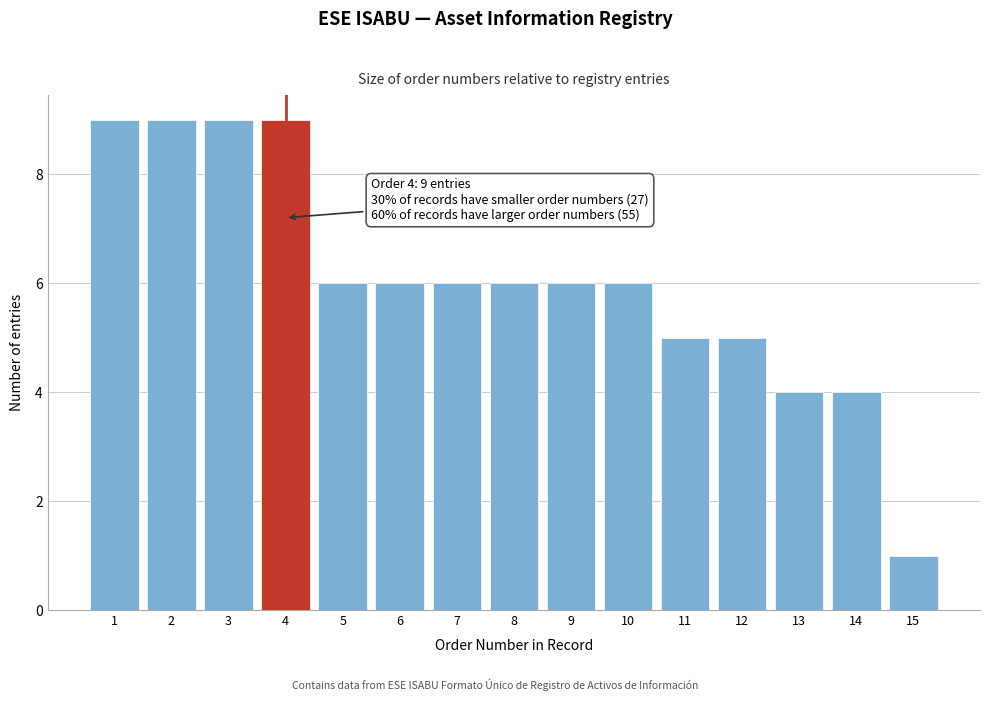

Reading left to right, what are all the values shown in this chart?

1=9	2=9	3=9	4=9	5=6	6=6	7=6	8=6	9=6	10=6	11=5	12=5	13=4	14=4	15=1